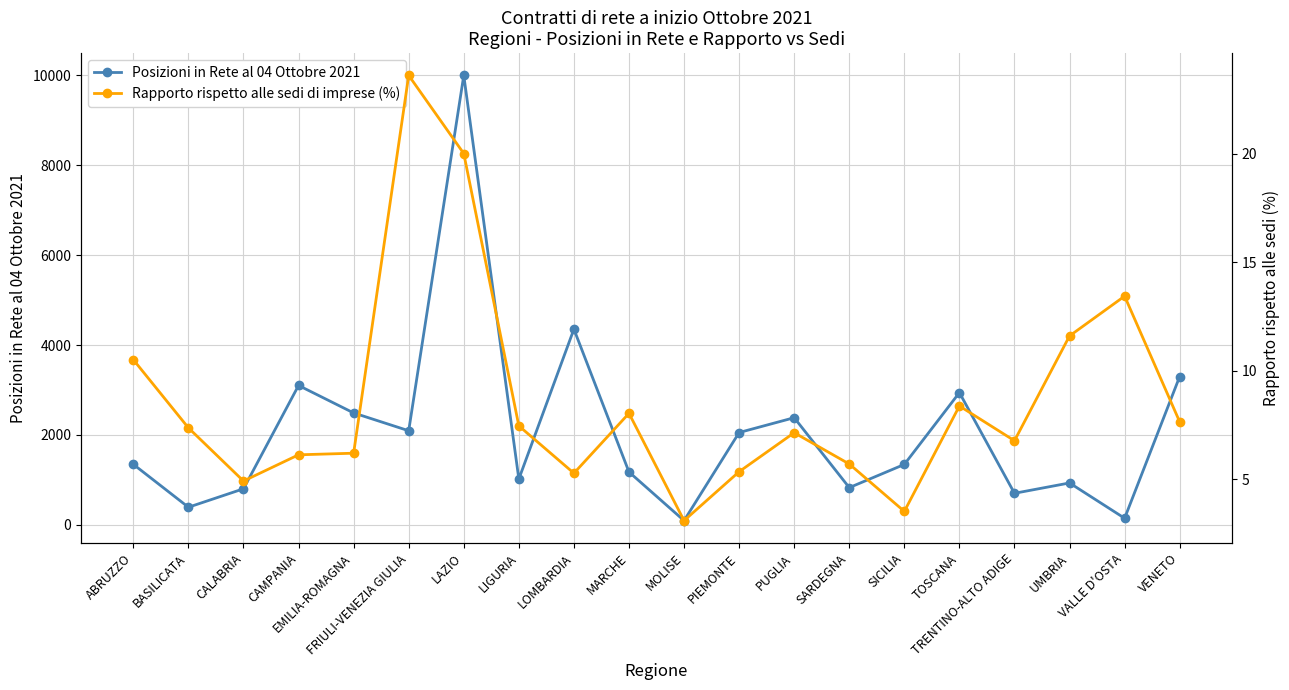

At which label does Rapporto rispetto alle sedi di imprese (%) first exceed 7?

ABRUZZO